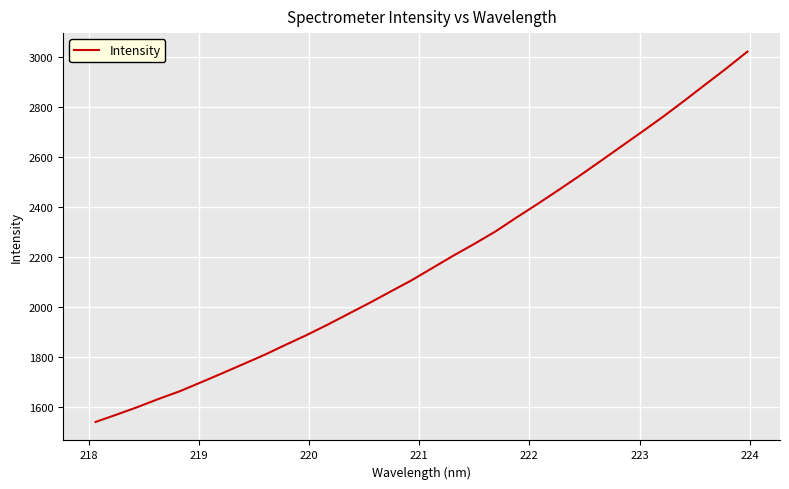

What is the maximum value shown in the chart?

3021.5